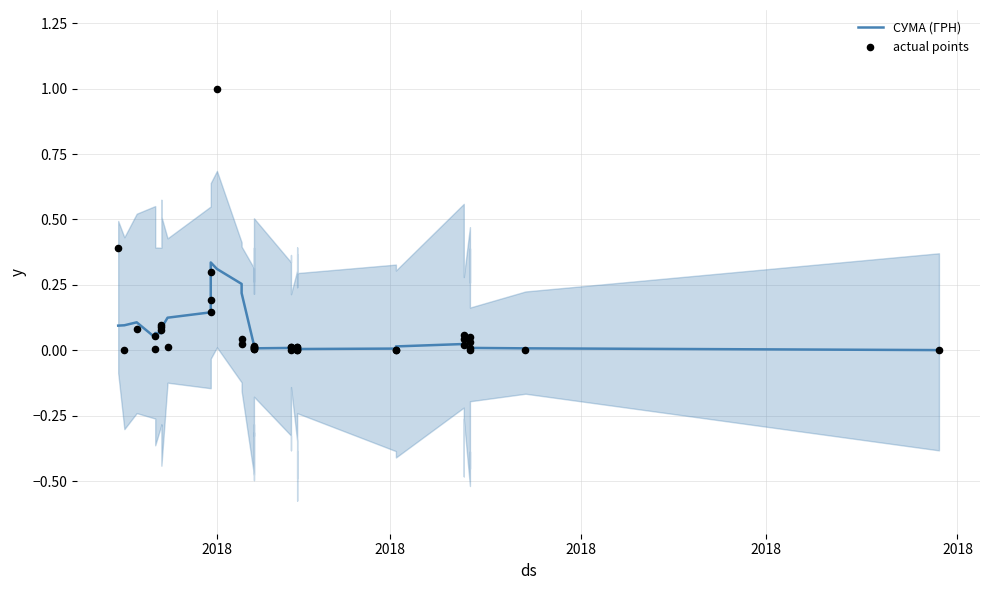

Is the value of СУМА (ГРН) at 22 greater than the value of actual points at 19?

No